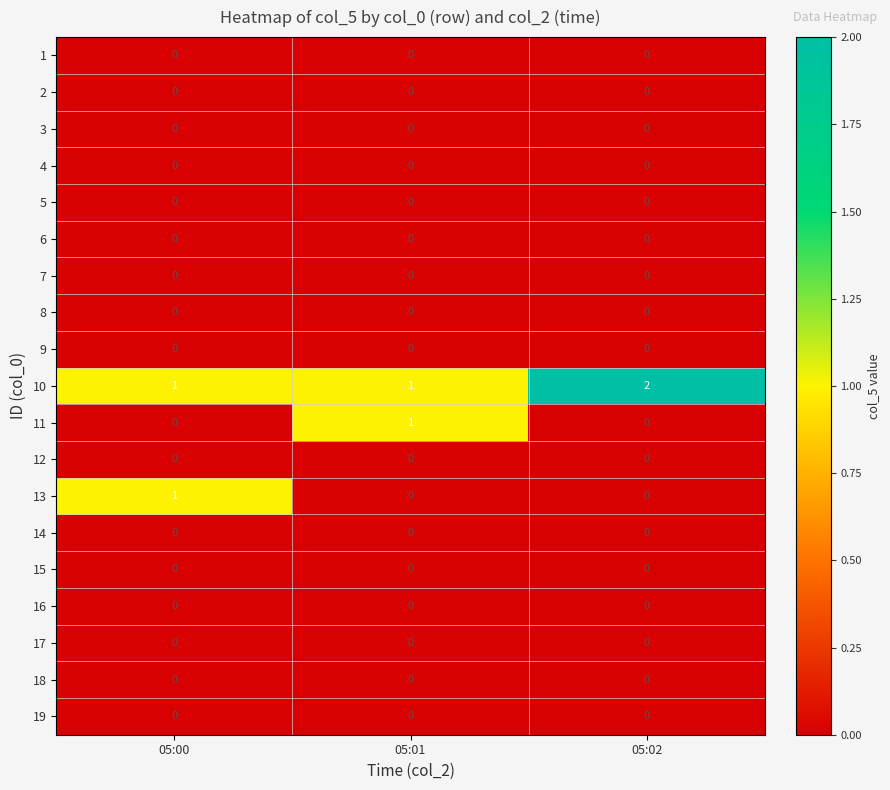

What is the difference between the highest and lowest values at 05:02?

2